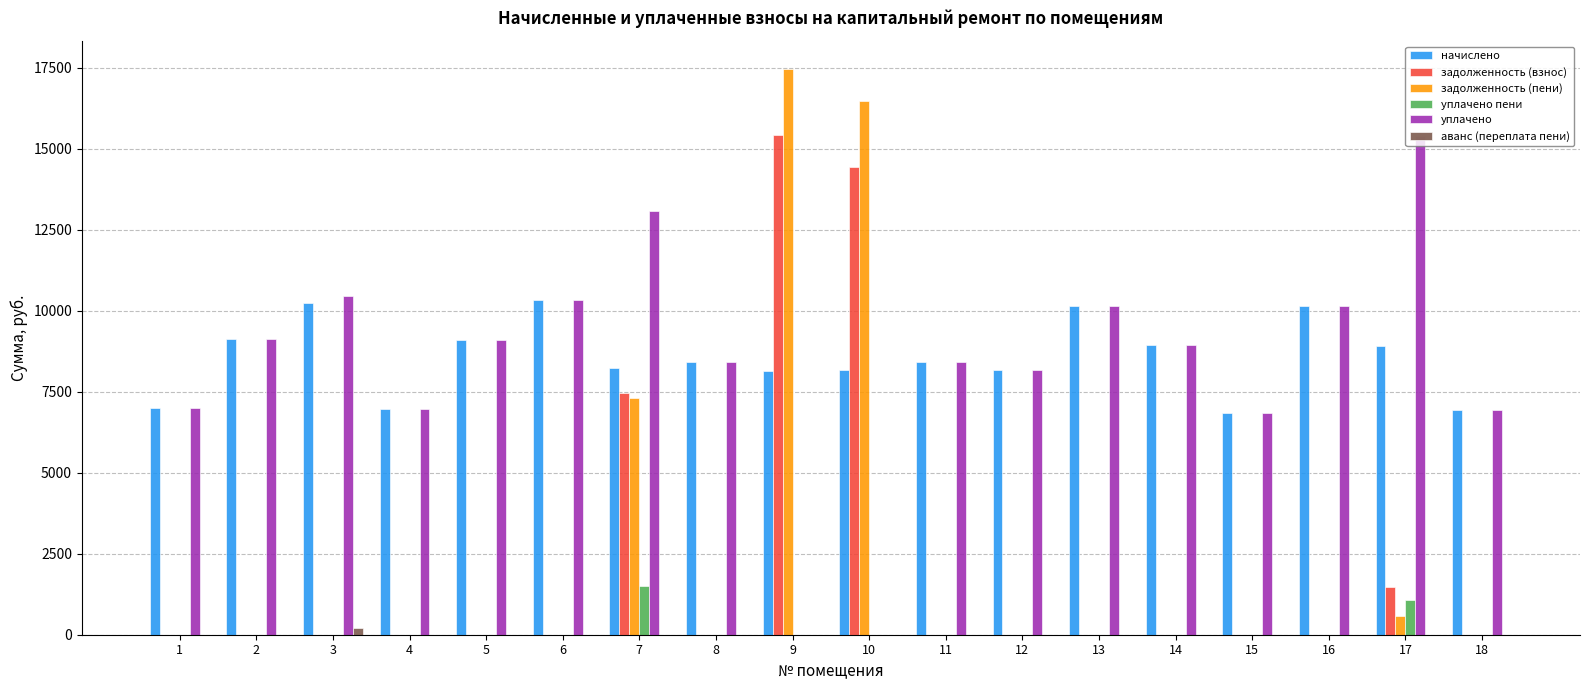

Count the number of data series in this chart.

6